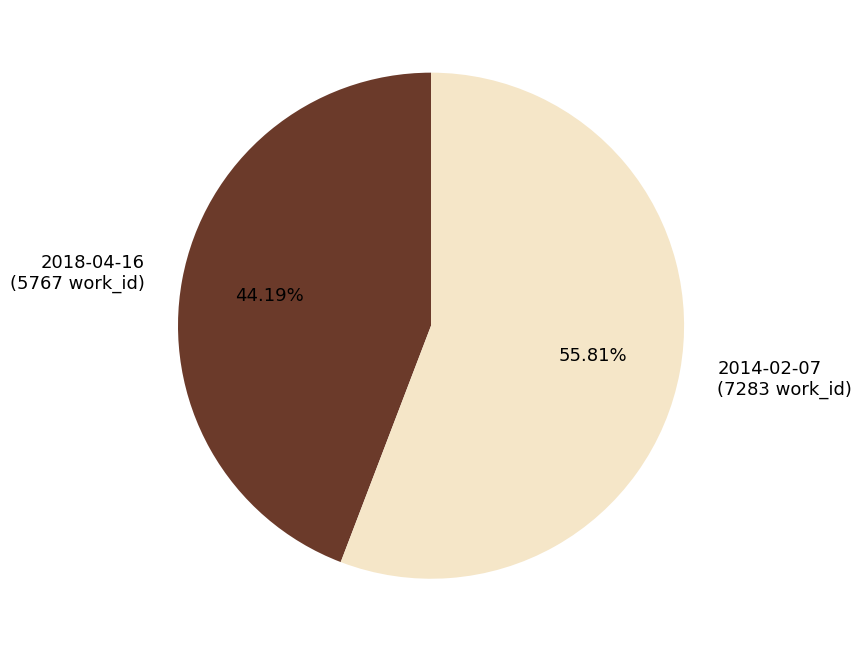

To the nearest percent, what is the average slice percentage?

50%